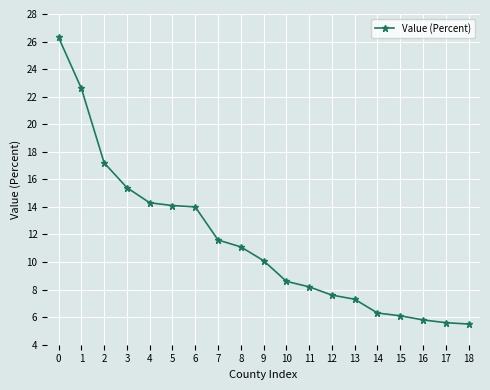

What is the value of the 5th point from the left?

14.3